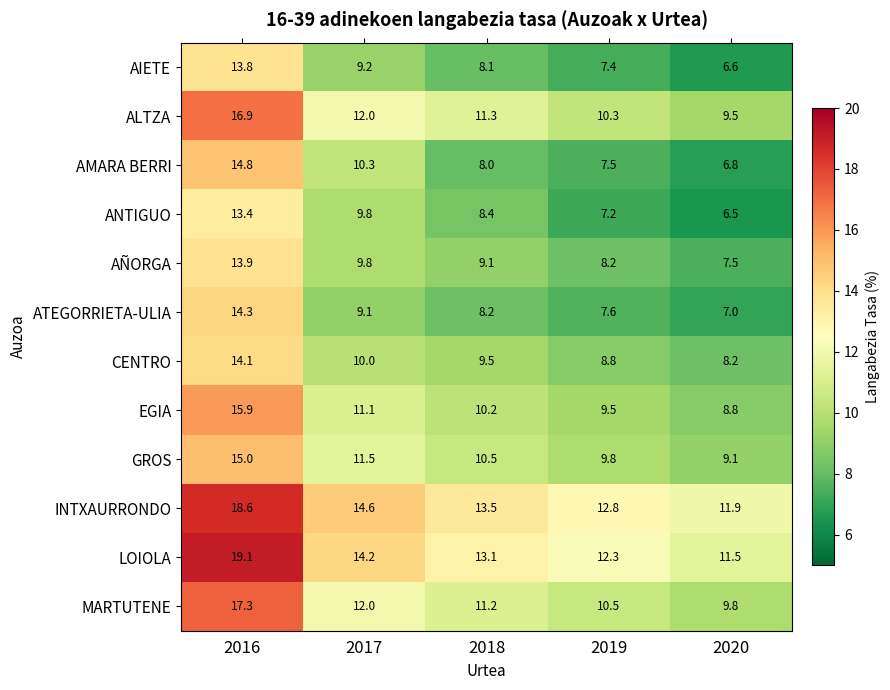

At 2019, list the series in order from smallest to largest.

ANTIGUO, AIETE, AMARA BERRI, ATEGORRIETA-ULIA, AÑORGA, CENTRO, EGIA, GROS, ALTZA, MARTUTENE, LOIOLA, INTXAURRONDO